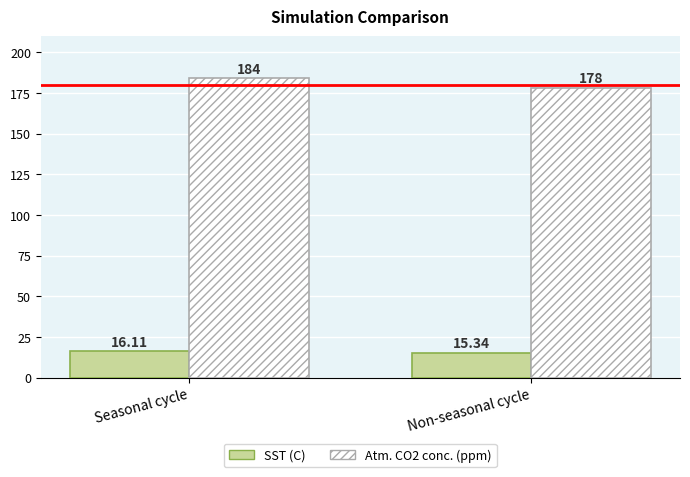

At how many categories does at least one series exceed 105?

2